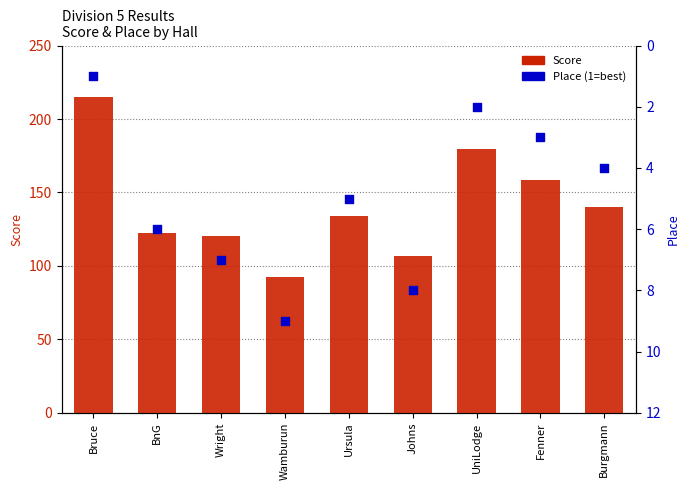

Is the value of Score at Johns greater than the value of Place at Bruce?

Yes